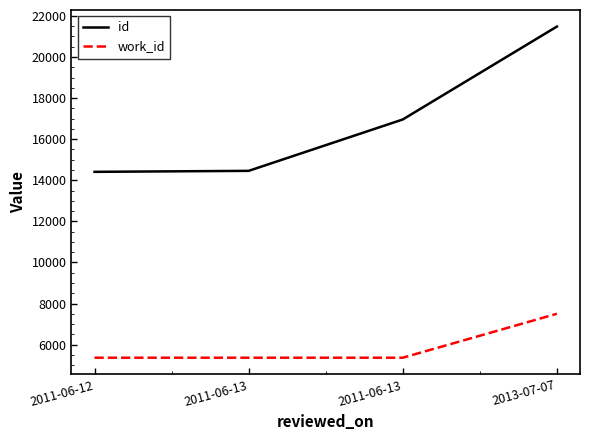

How many categories are shown in the chart?

4